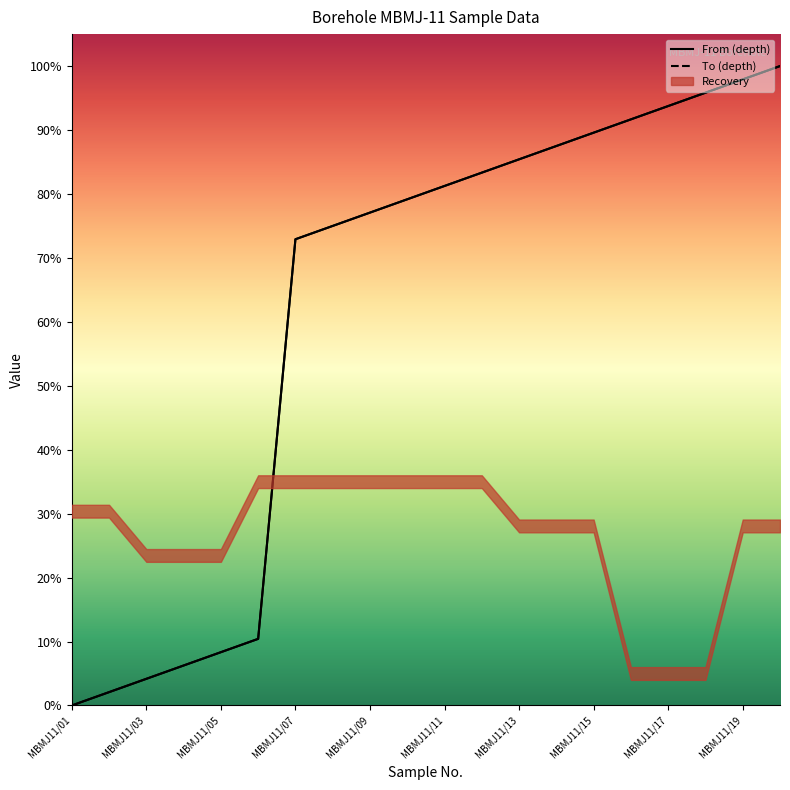

At which label is From closest to 0?

MBMJ11/01